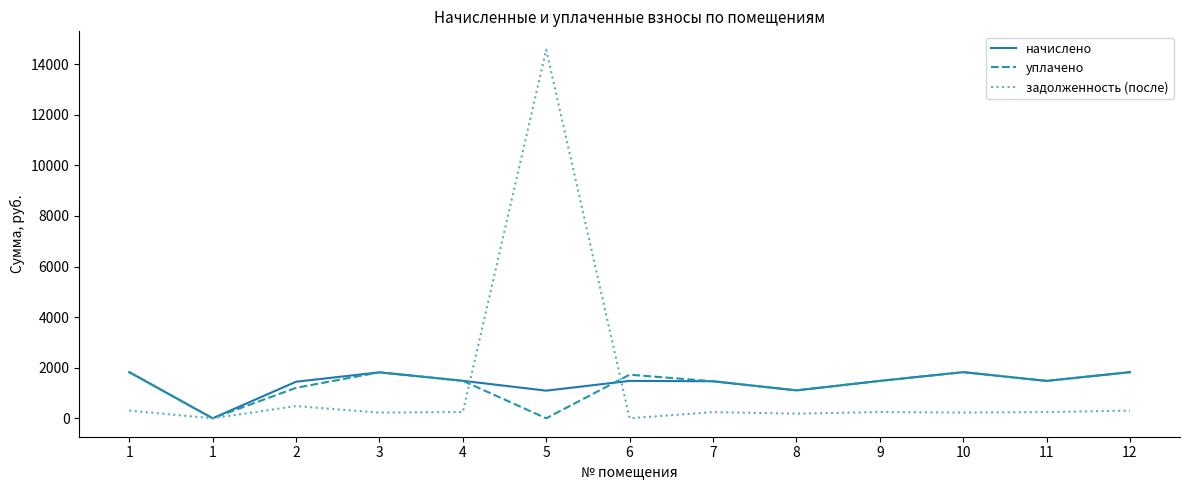

What is the value of the уплачено point at the 3rd from the left?

1204.9